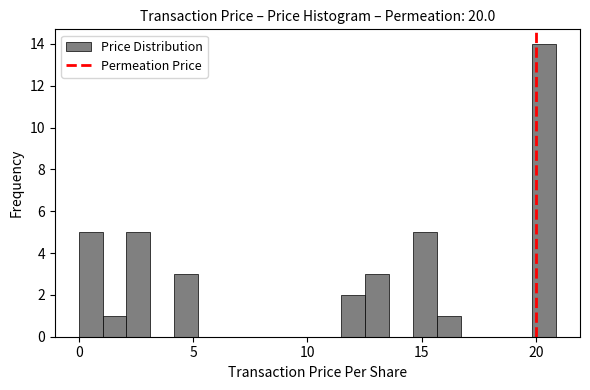

Around what value on the x-axis is the tallest bar? Give the approximate position of its centre, as read against the axis.

20.5